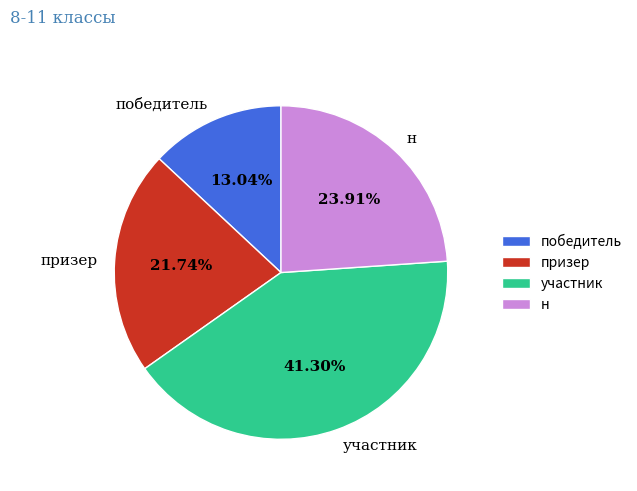

Is there a majority slice in this chart?

No